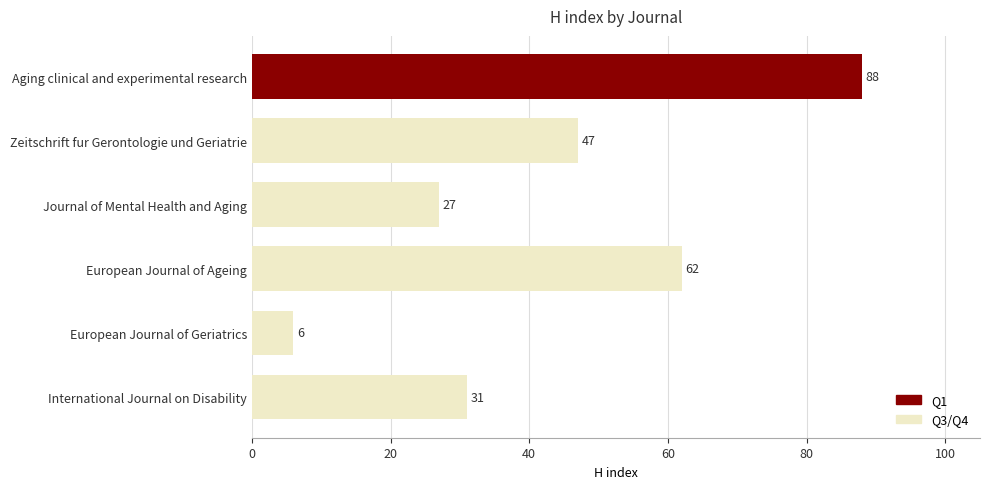

Rank the categories by value from lowest to highest.

European Journal of Geriatrics, Journal of Mental Health and Aging, International Journal on Disability, Zeitschrift fur Gerontologie und Geriatrie, European Journal of Ageing, Aging clinical and experimental research